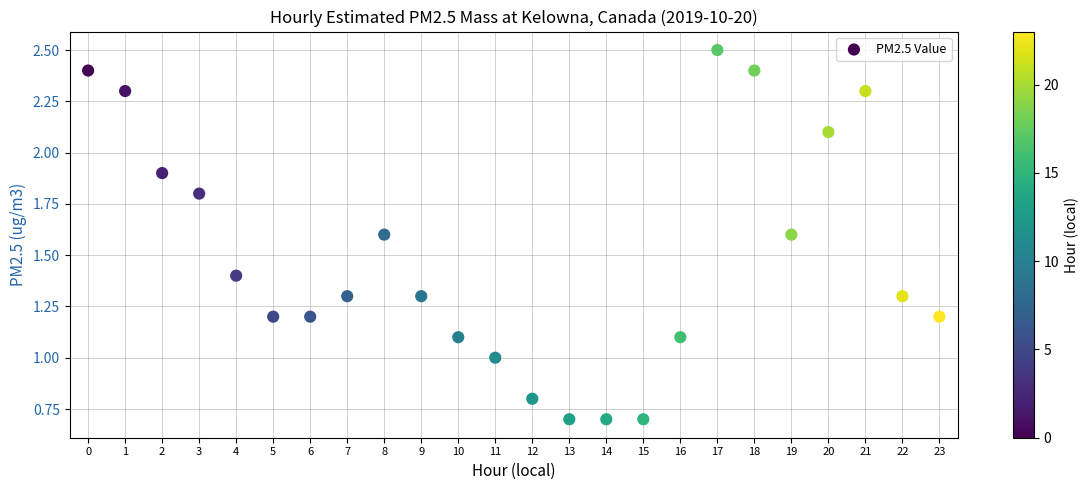

What is the range of Y values (max minus min)?

1.8